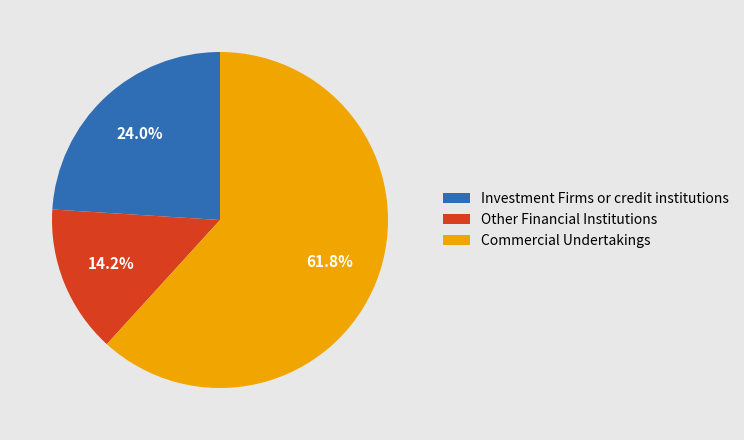

Is it true that Investment Firms or credit institutions is 24% of the pie?

True